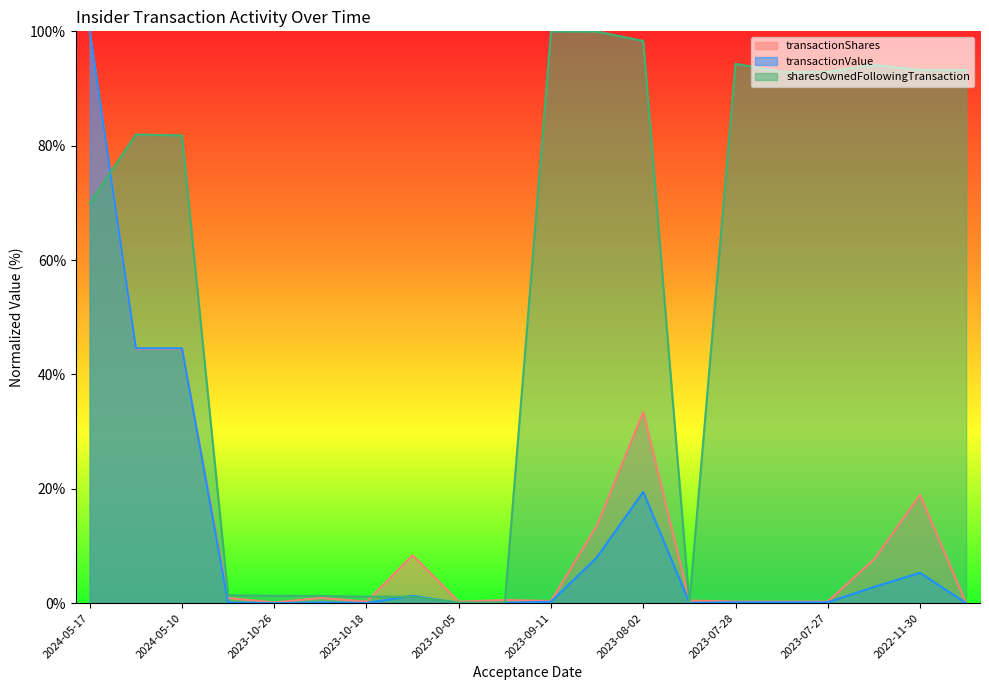

Read the transactionValue value at 2024-05-10.

44.6